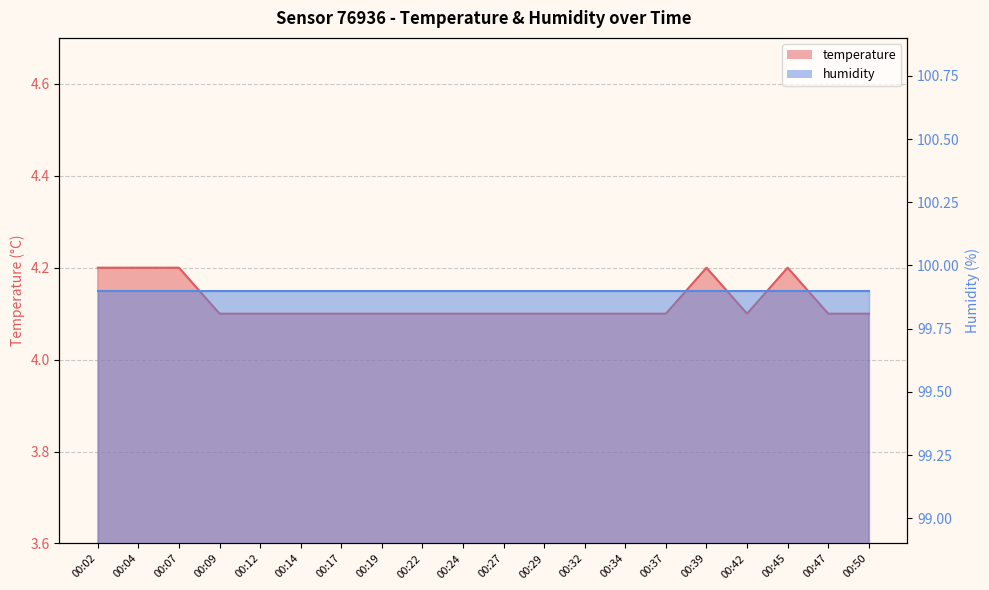

The value at 00:37 is 7.1. True or false?

False